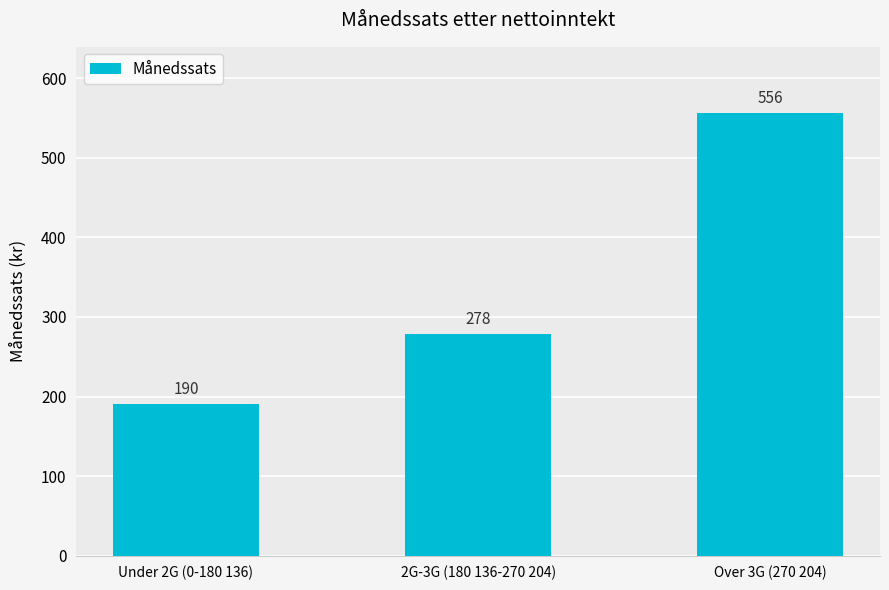

Read the value at 2G-3G (180 136-270 204), to the nearest 50.

300